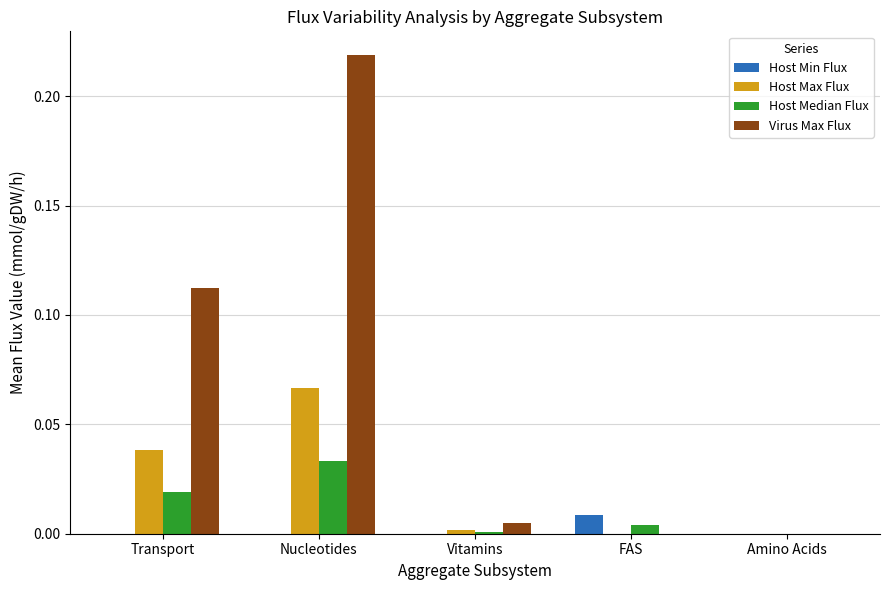

At which category is the sum across all series the highest?

Nucleotides